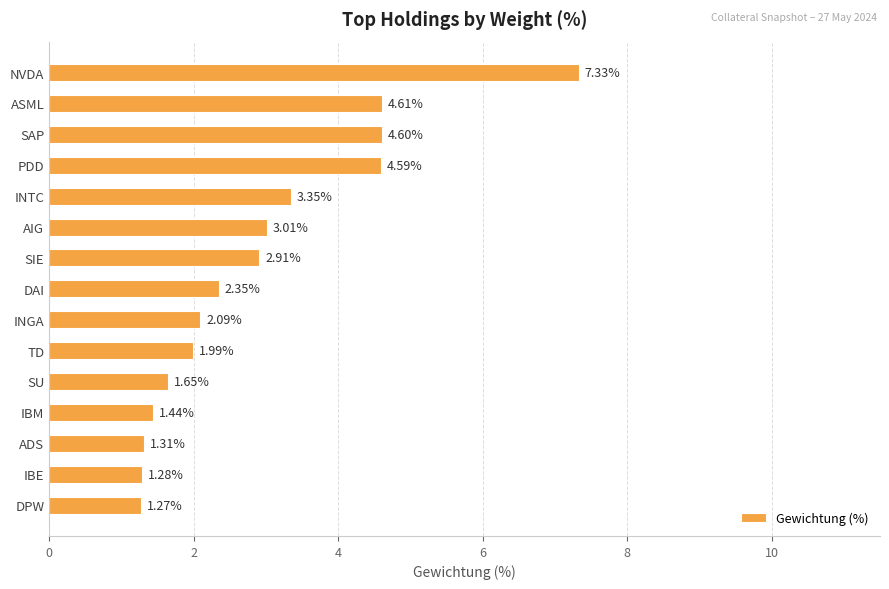

Are the bars grouped side by side (vs. stacked)?

No